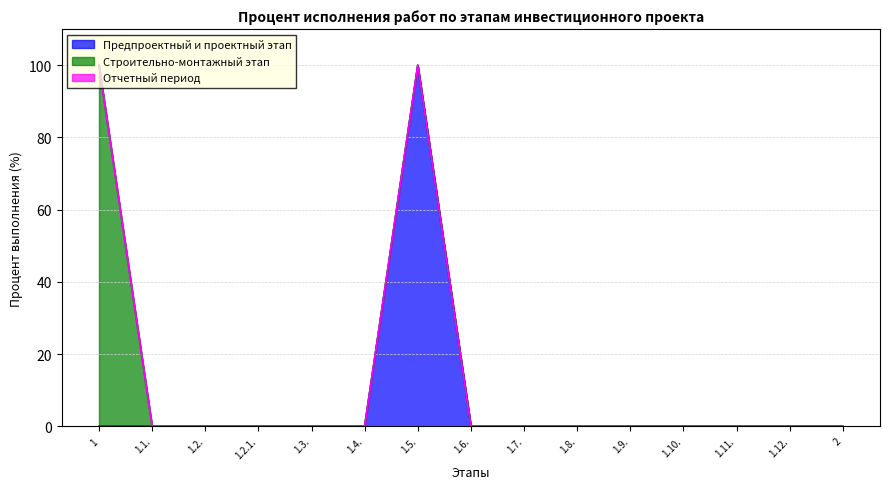

The value of Предпроектный и проектный этап at 1.3. is -43. True or false?

False